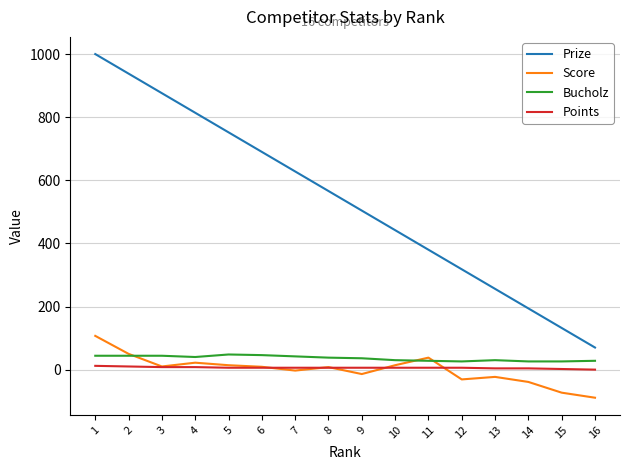

Rank the series by their maximum value, from highest to lowest.

Prize, Score, Bucholz, Points